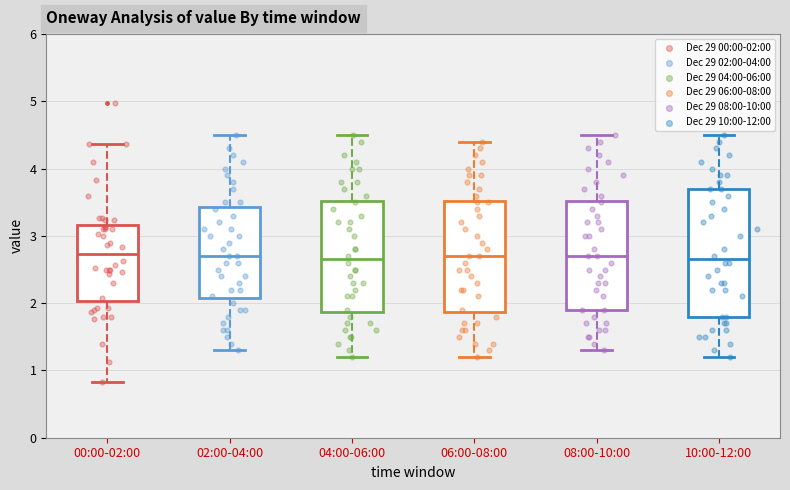

Reading left to right, read every box against the y-axis: the position of its median line, the range the box covers, and the ends of its whiskers. The values are not printed on the chart, so give them approximately, as read against the axis.

00:00-02:00: median 2.7, box 2.0 to 3.2, whiskers 0.8 to 4.4
02:00-04:00: median 2.7, box 2.1 to 3.4, whiskers 1.3 to 4.5
04:00-06:00: median 2.7, box 1.9 to 3.5, whiskers 1.2 to 4.5
06:00-08:00: median 2.7, box 1.9 to 3.5, whiskers 1.2 to 4.4
08:00-10:00: median 2.7, box 1.9 to 3.5, whiskers 1.3 to 4.5
10:00-12:00: median 2.7, box 1.8 to 3.7, whiskers 1.2 to 4.5